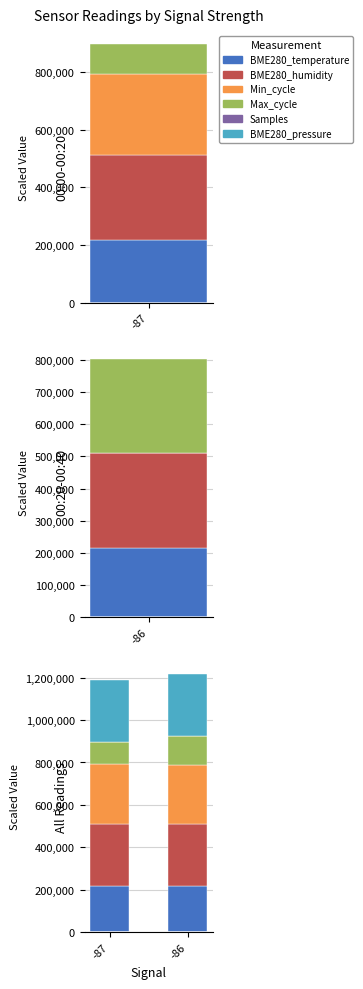

What is the lowest value of the Max_cycle series?

105358.8